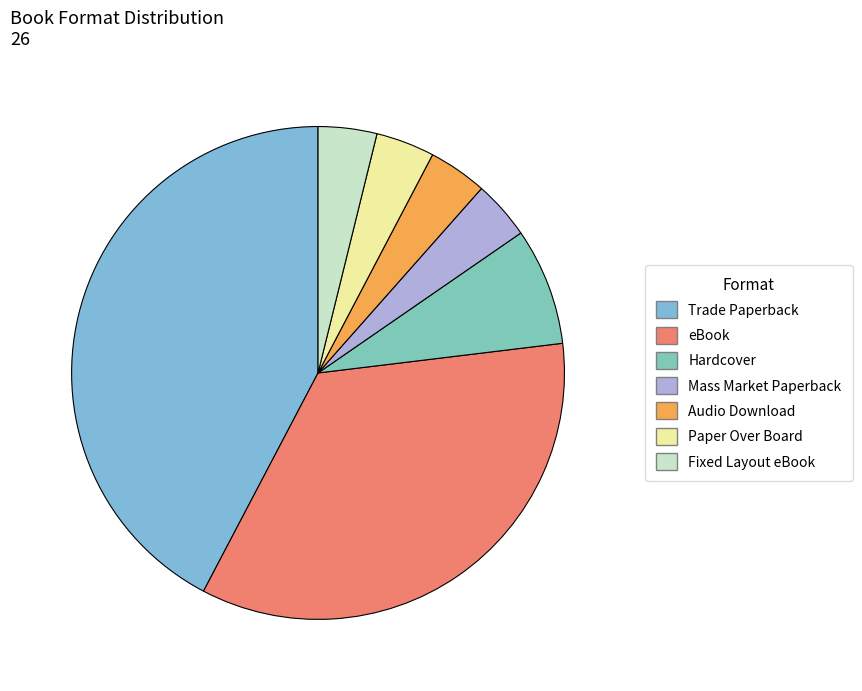

Rank the categories by value from lowest to highest.

Mass Market Paperback, Audio Download, Paper Over Board, Fixed Layout eBook, Hardcover, eBook, Trade Paperback